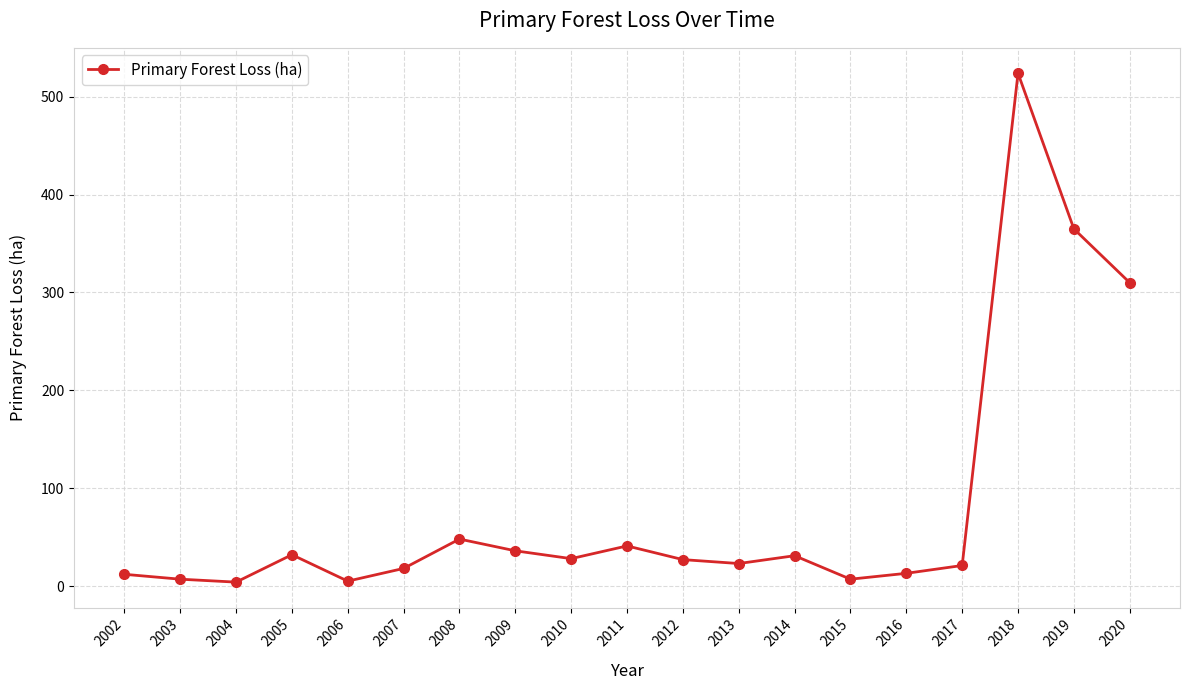

What is the sum of the values at 2004 and 2019?

369